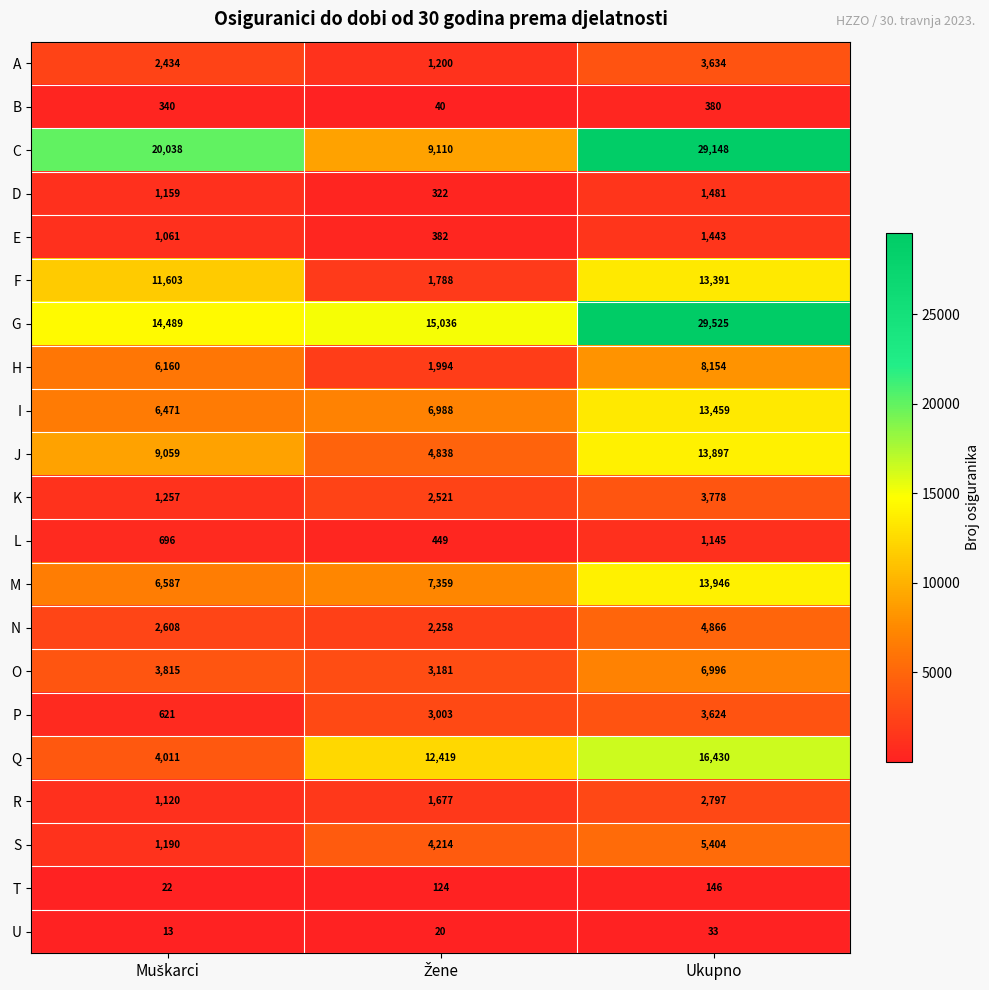

Which series has the largest total across all categories?

G